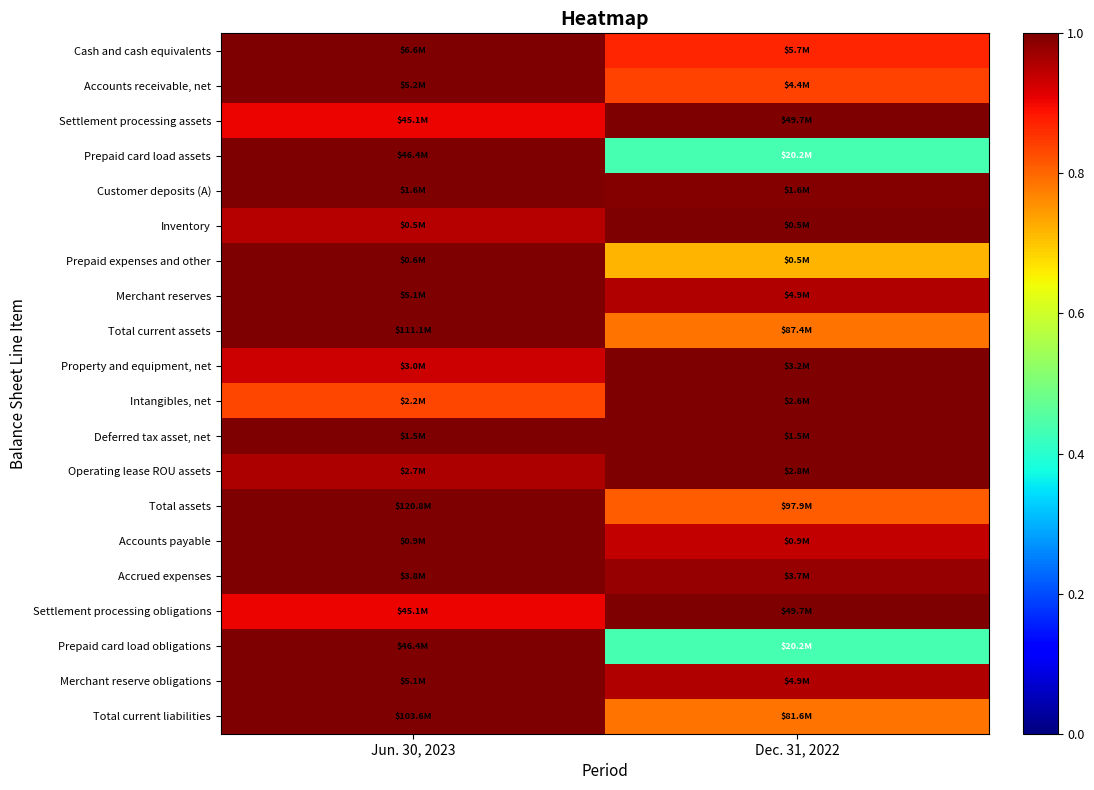

Reading left to right, what are all the values shown in this chart?

Cash and cash equivalents: Jun. 30, 2023=1.0	Dec. 31, 2022=0.9
Accounts receivable, net: Jun. 30, 2023=1.0	Dec. 31, 2022=0.8
Settlement processing assets: Jun. 30, 2023=0.9	Dec. 31, 2022=1.0
Prepaid card load assets: Jun. 30, 2023=1.0	Dec. 31, 2022=0.4
Customer deposits (A): Jun. 30, 2023=1.0	Dec. 31, 2022=1.0
Inventory: Jun. 30, 2023=1.0	Dec. 31, 2022=1.0
Prepaid expenses and other: Jun. 30, 2023=1.0	Dec. 31, 2022=0.7
Merchant reserves: Jun. 30, 2023=1.0	Dec. 31, 2022=1.0
Total current assets: Jun. 30, 2023=1.0	Dec. 31, 2022=0.8
Property and equipment, net: Jun. 30, 2023=0.9	Dec. 31, 2022=1.0
Intangibles, net: Jun. 30, 2023=0.8	Dec. 31, 2022=1.0
Deferred tax asset, net: Jun. 30, 2023=1.0	Dec. 31, 2022=1.0
Operating lease ROU assets: Jun. 30, 2023=1.0	Dec. 31, 2022=1.0
Total assets: Jun. 30, 2023=1.0	Dec. 31, 2022=0.8
Accounts payable: Jun. 30, 2023=1.0	Dec. 31, 2022=0.9
Accrued expenses: Jun. 30, 2023=1.0	Dec. 31, 2022=1.0
Settlement processing obligations: Jun. 30, 2023=0.9	Dec. 31, 2022=1.0
Prepaid card load obligations: Jun. 30, 2023=1.0	Dec. 31, 2022=0.4
Merchant reserve obligations: Jun. 30, 2023=1.0	Dec. 31, 2022=1.0
Total current liabilities: Jun. 30, 2023=1.0	Dec. 31, 2022=0.8